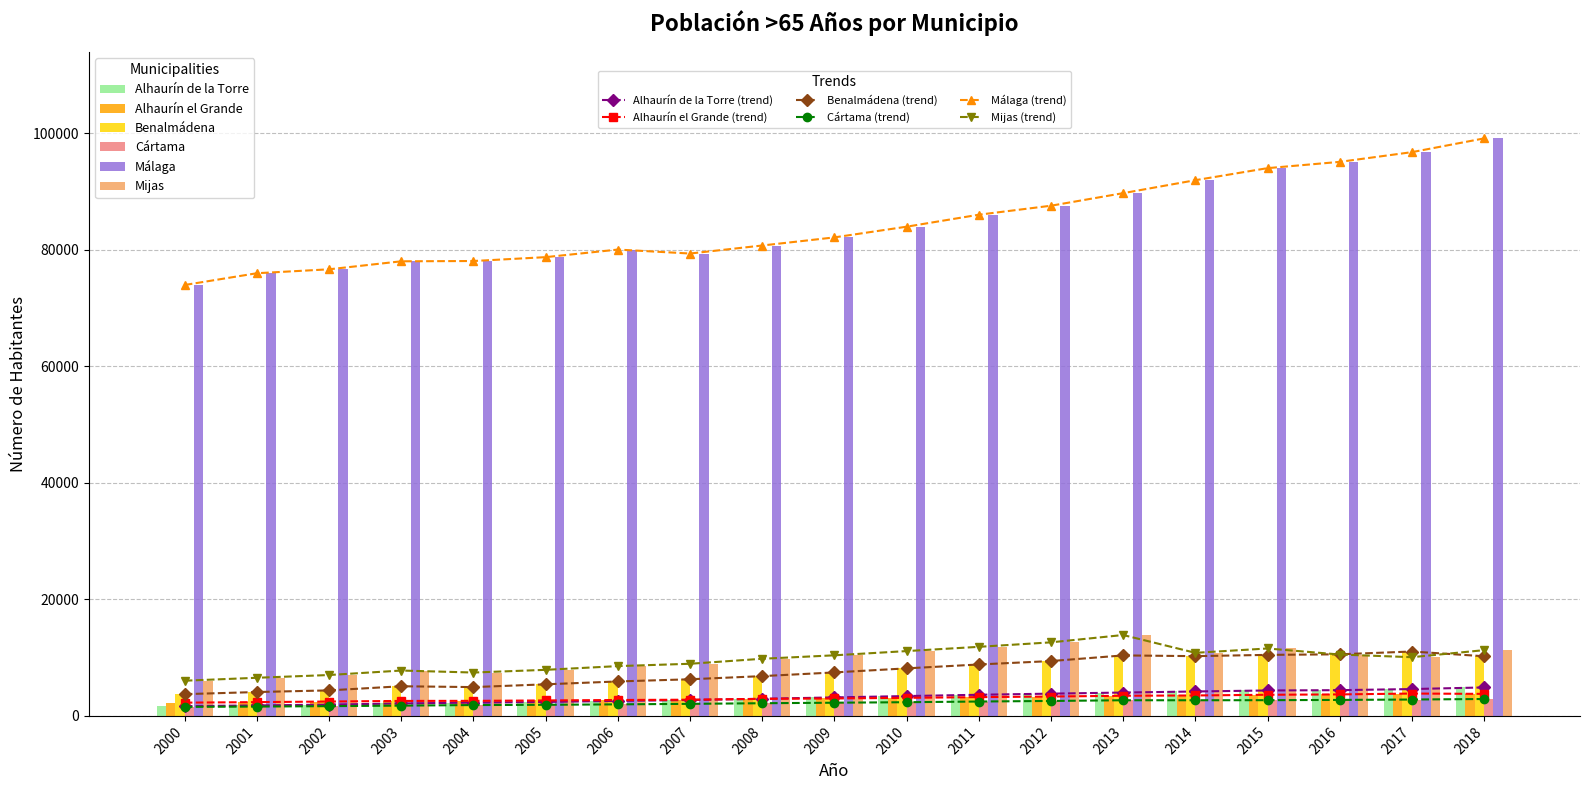

What is the difference between the Cártama values at 2009 and 2003?

500